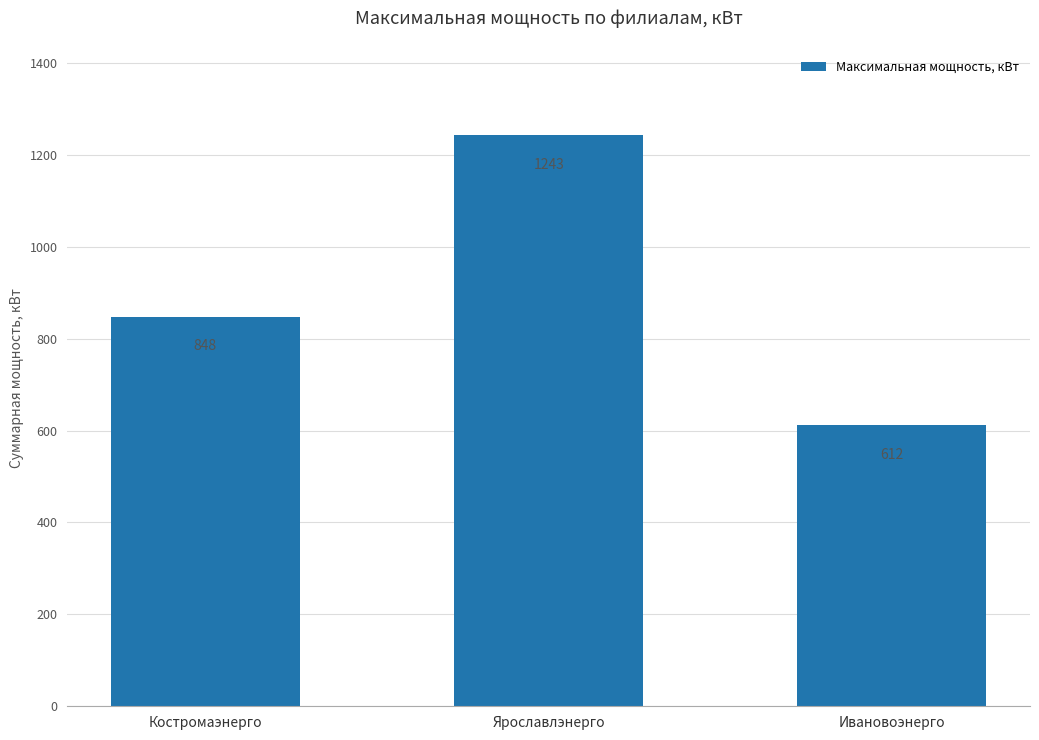

How many values are between 612 and 1243?

3